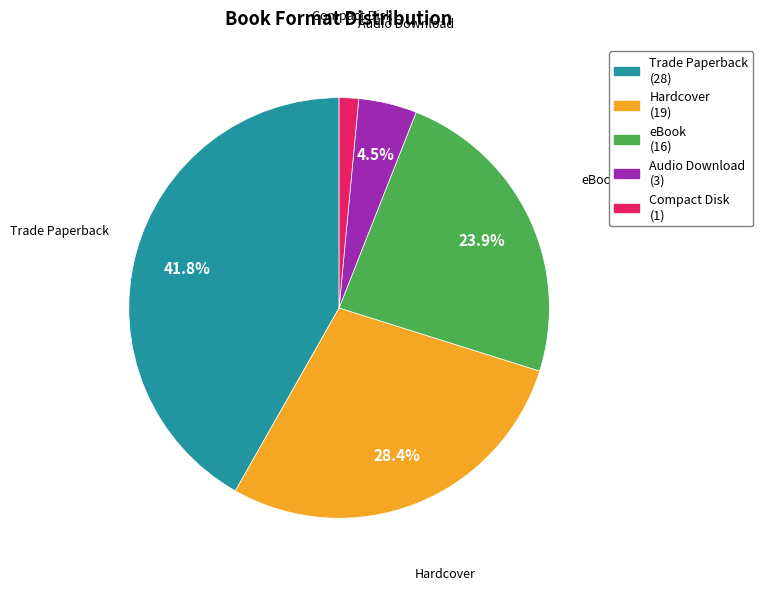

To the nearest percent, what is the combined percentage of eBook and Compact Disk?

25%